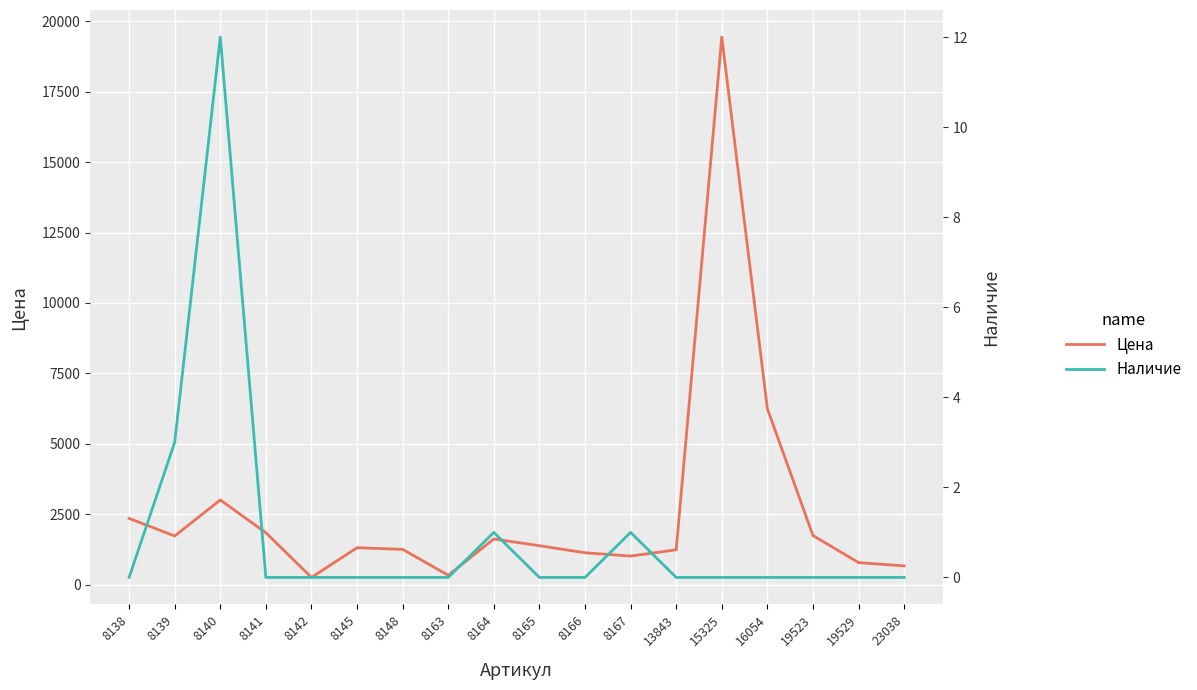

Rank the series by their average value, from lowest to highest.

Наличие, Цена